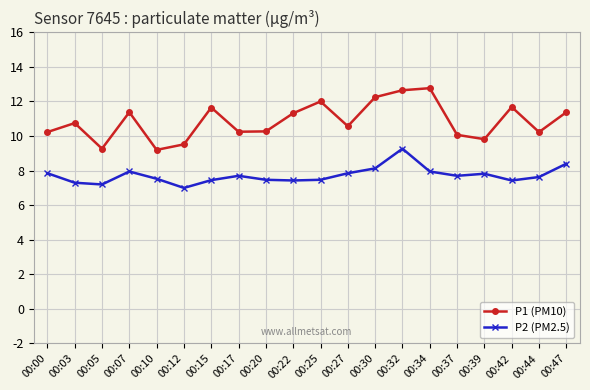

At 00:05, list the series in order from smallest to largest.

P2 (PM2.5), P1 (PM10)